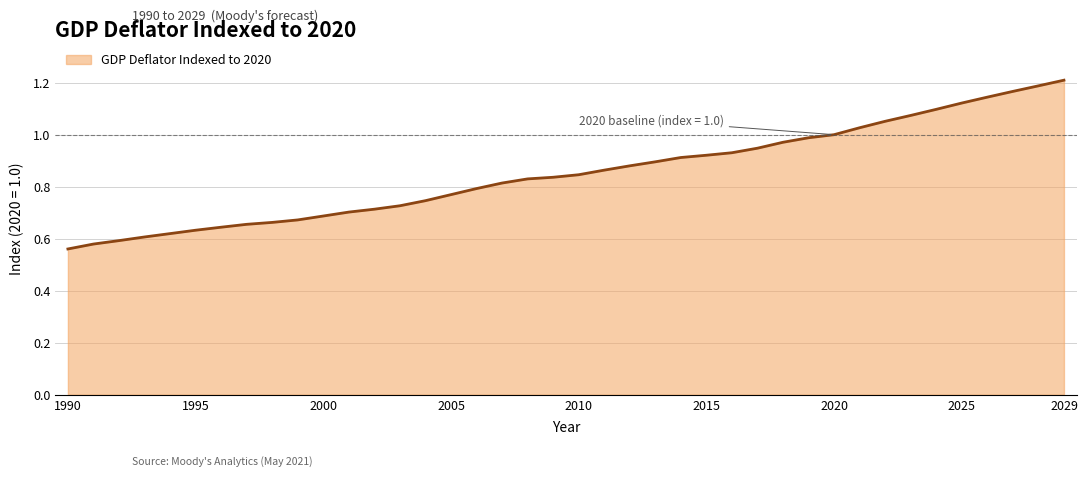

Reading right to left, transcribe all the data shown in this chart.

2029=1.2	2028=1.2	2027=1.2	2026=1.1	2025=1.1	2024=1.1	2023=1.1	2022=1.1	2021=1.0	2020=1.0	2019=1.0	2018=1.0	2017=0.9	2016=0.9	2015=0.9	2014=0.9	2013=0.9	2012=0.9	2011=0.9	2010=0.8	2009=0.8	2008=0.8	2007=0.8	2006=0.8	2005=0.8	2004=0.7	2003=0.7	2002=0.7	2001=0.7	2000=0.7	1999=0.7	1998=0.7	1997=0.7	1996=0.6	1995=0.6	1994=0.6	1993=0.6	1992=0.6	1991=0.6	1990=0.6